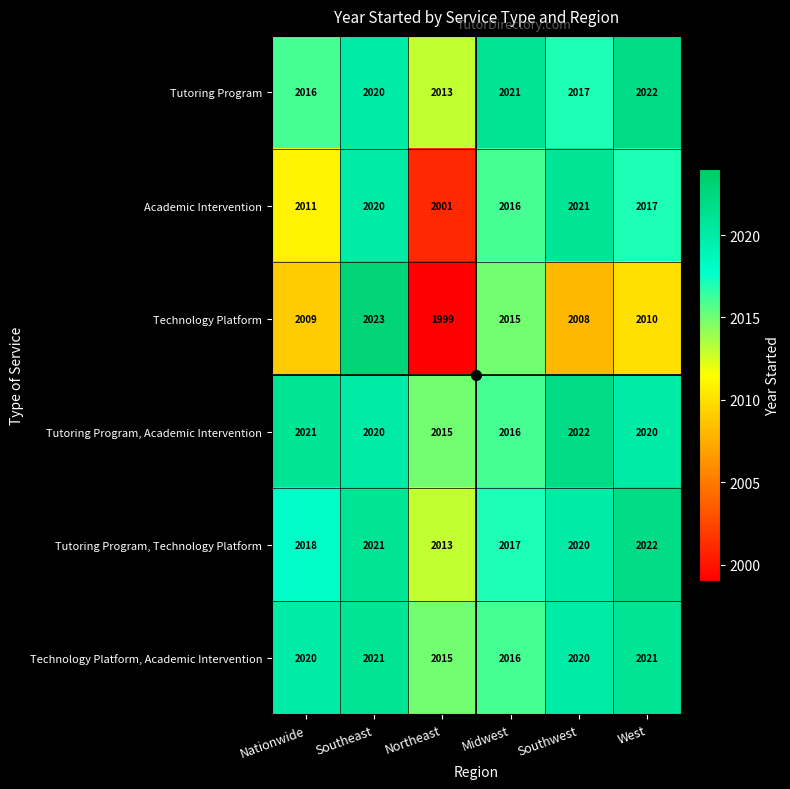

At which category is the sum across all series the highest?

Southeast